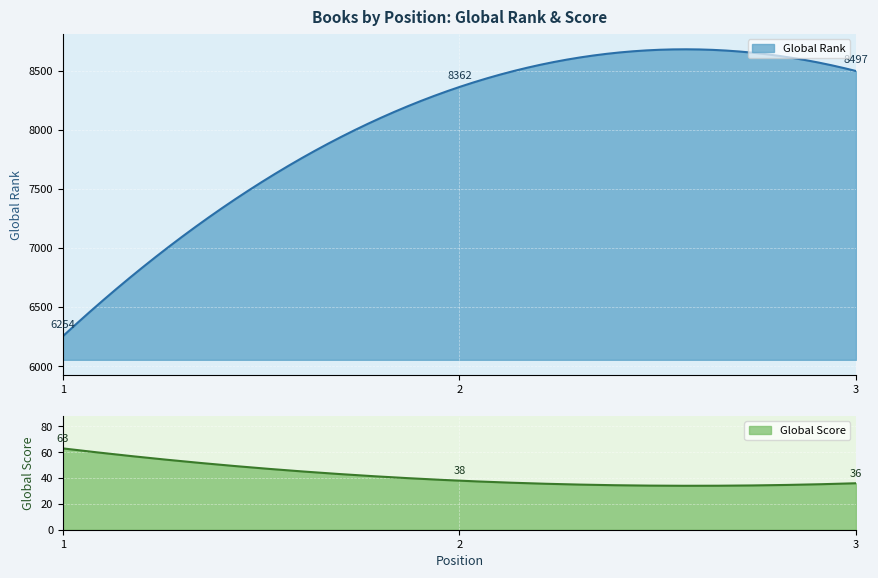

Where is Global Rank nearest to the value 7375?

2